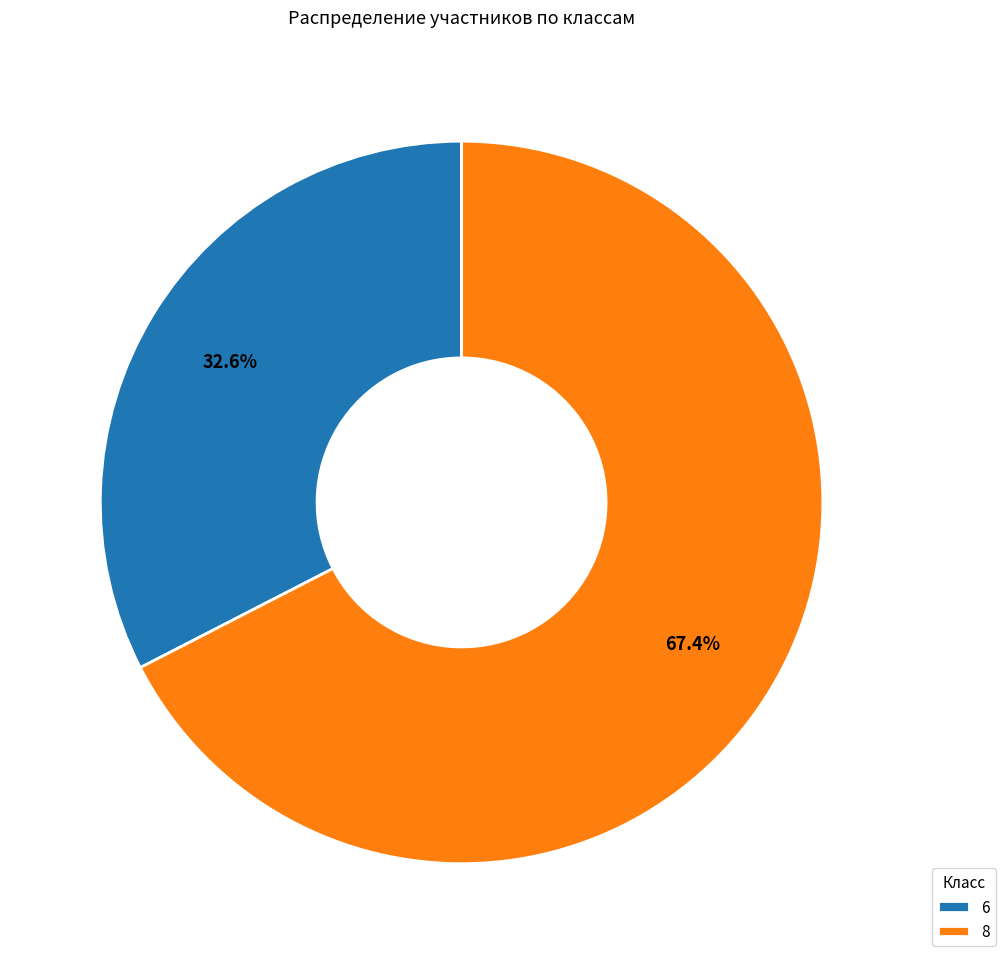

How many slices are in this pie chart?

2